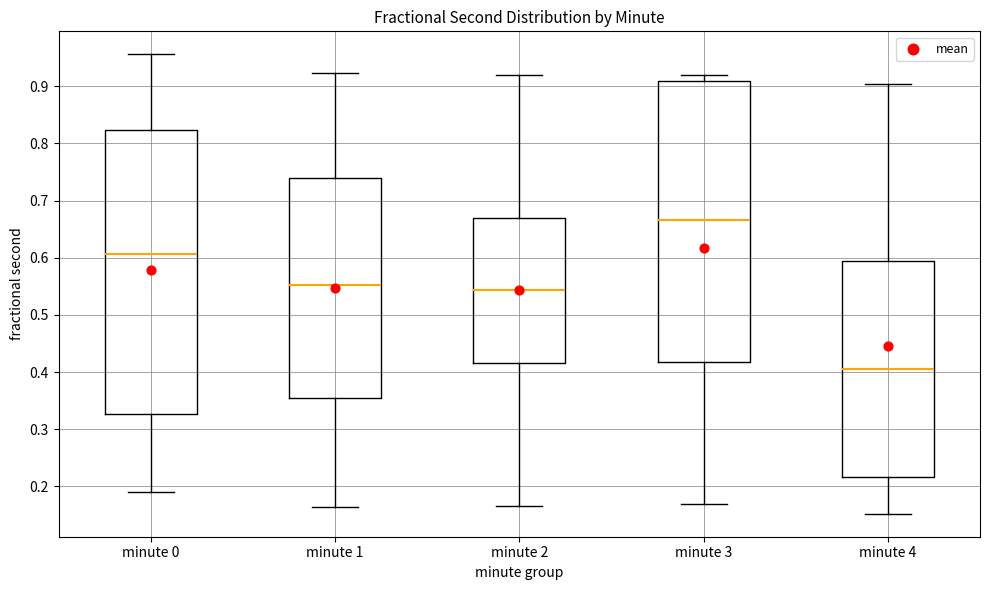

Where does the median line of the box for minute 2 sit on the y-axis? The values are not printed on the chart, so give them approximately, as read against the axis.

0.54